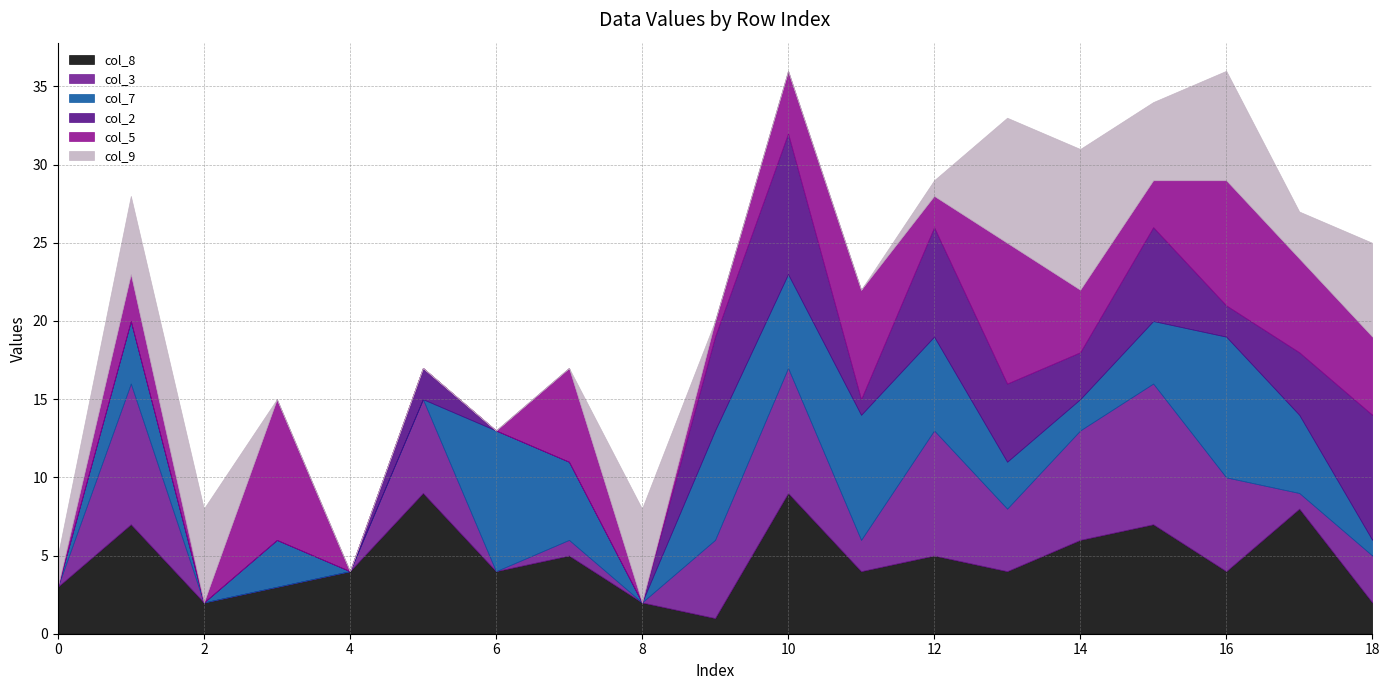

Which series changed the most between 9 and 16?

col_9